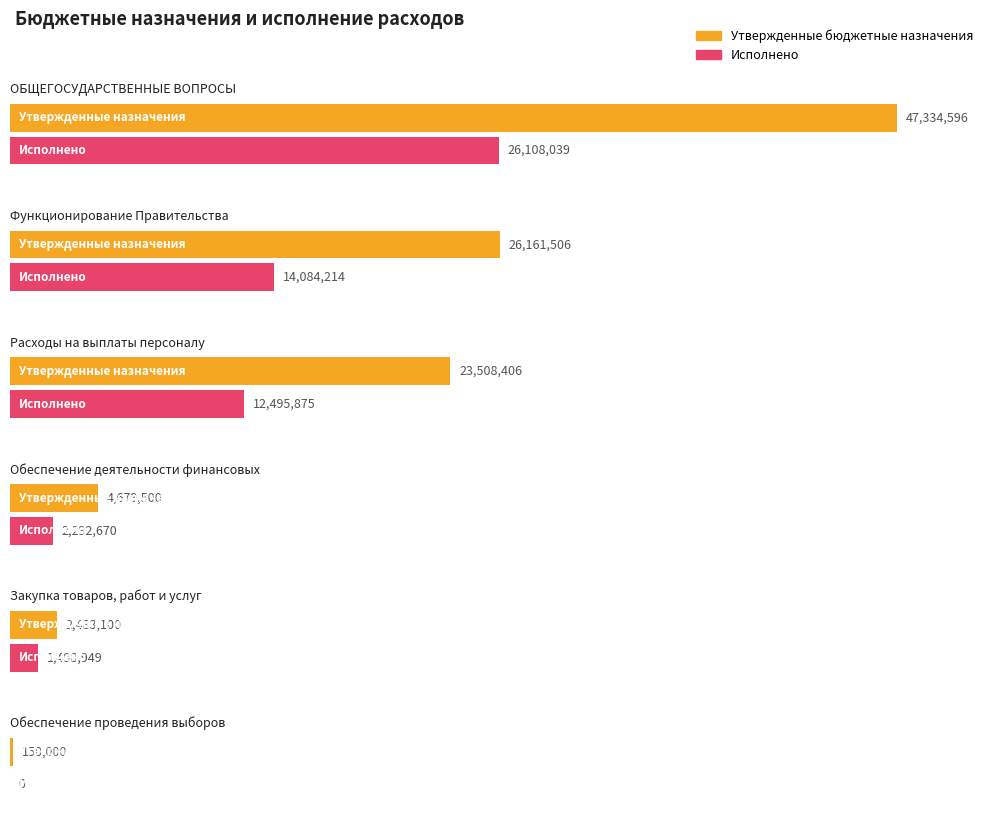

How many groups of bars are there?

6